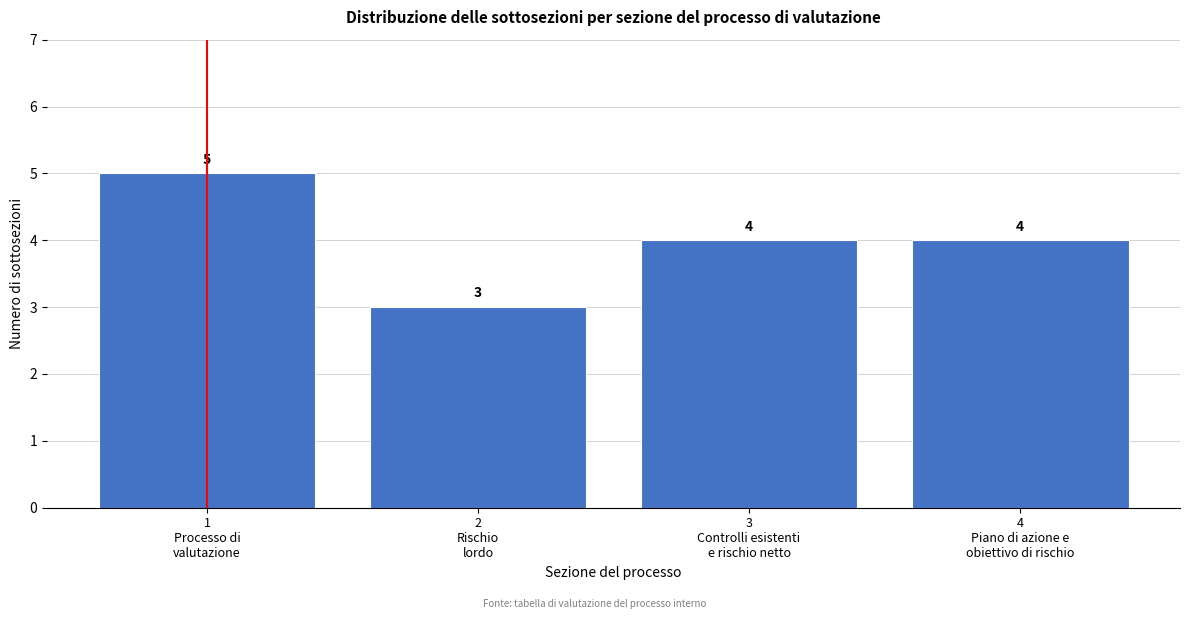

Reading left to right, what are all the values shown in this chart?

5	3	4	4